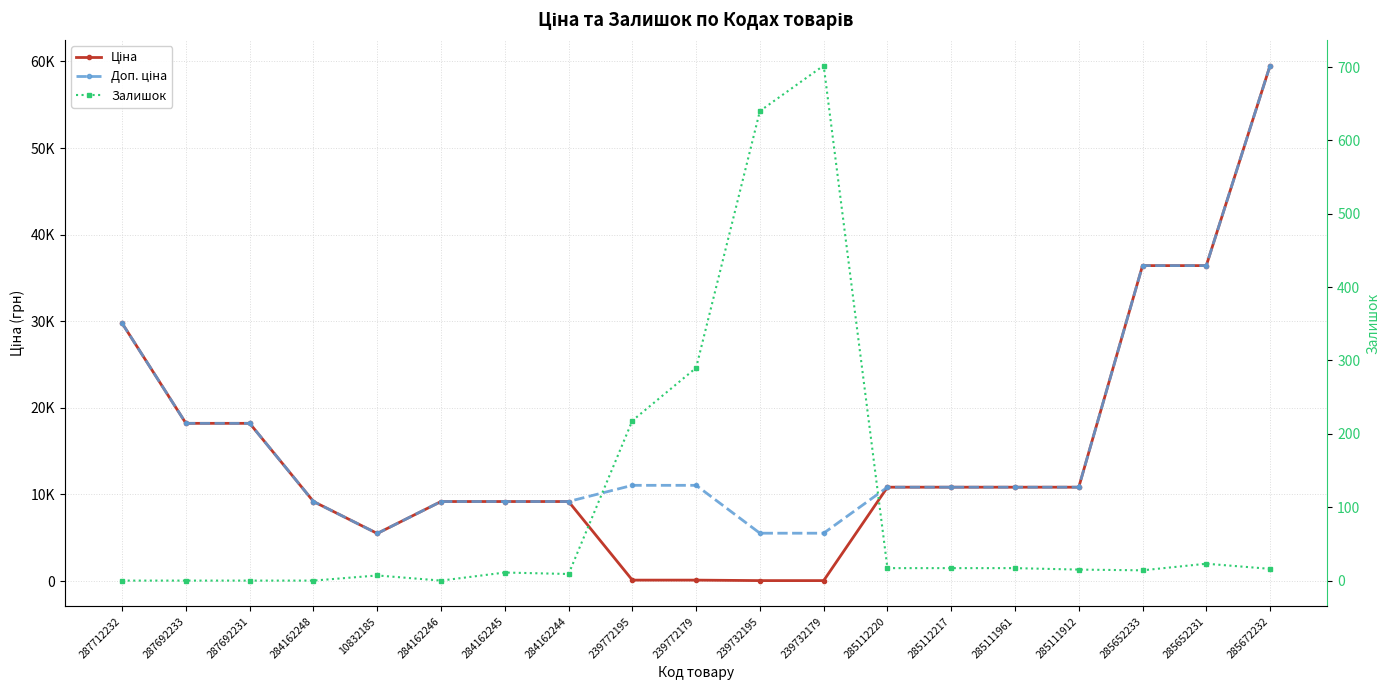

Reading left to right, list all the values displayed in this chart.

Ціна: 29761.5	18212.0	18212.0	9185.1	5497.3	9185.1	9185.1	9185.1	110.5	110.5	55.3	55.3	10840.1	10840.1	10840.1	10840.1	36424.0	36424.0	59523.0
Доп. ціна: 29761.5	18212.0	18212.0	9185.1	5497.3	9185.1	9185.1	9185.1	11055.0	11055.0	5528.0	5528.0	10840.1	10840.1	10840.1	10840.1	36424.0	36424.0	59523.0
Залишок: 0.0	0.0	0.0	0.0	7.0	0.0	11.0	9.0	218.0	290.0	640.0	702.0	17.0	17.0	17.0	15.0	14.0	23.0	16.0